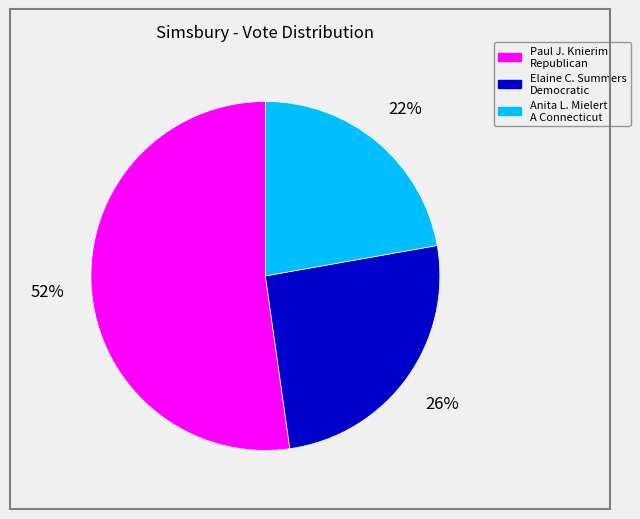

To the nearest percent, what is the difference between the largest and smallest slice percentages?

30%